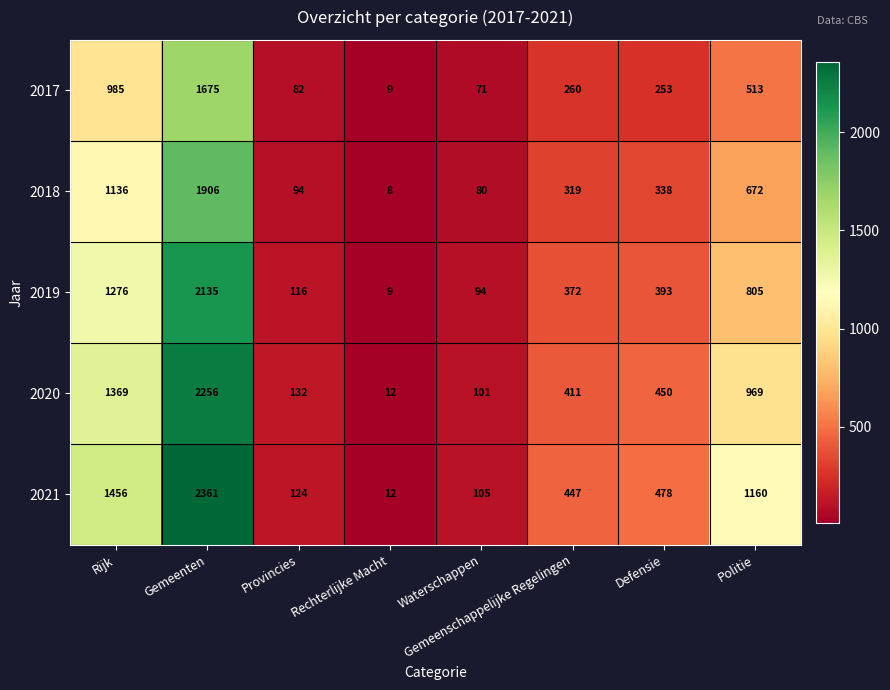

Which label corresponds to the smallest value in the chart?

Rechterlijke Macht